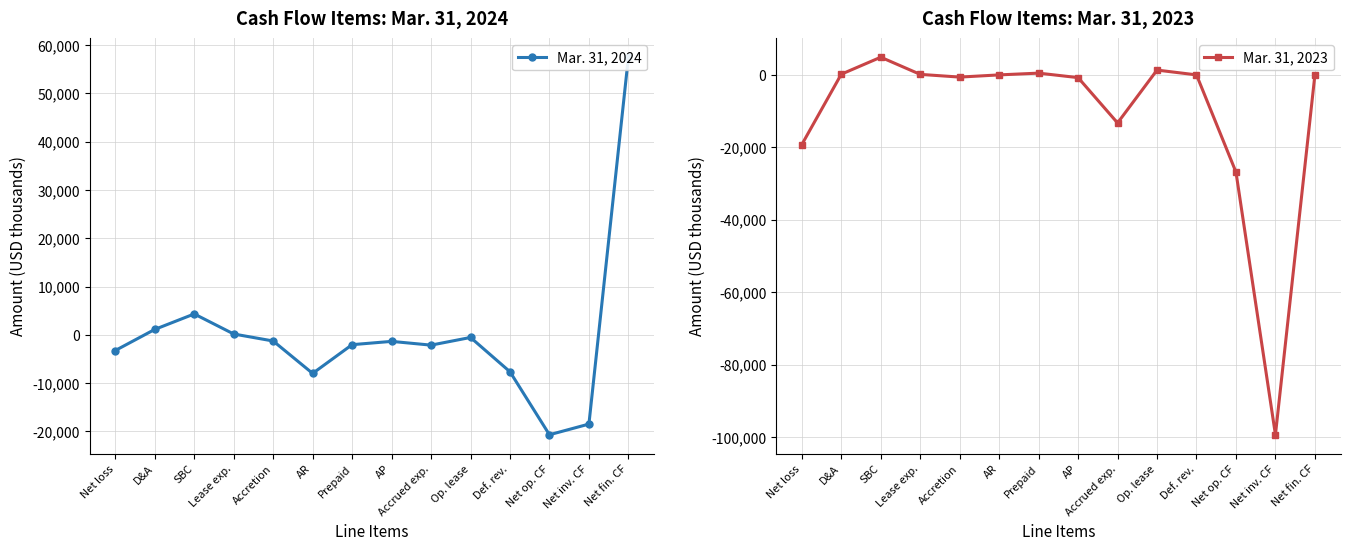

Which series ends up on top after the final intersection of Mar. 31, 2023 and Mar. 31, 2024?

Mar. 31, 2024